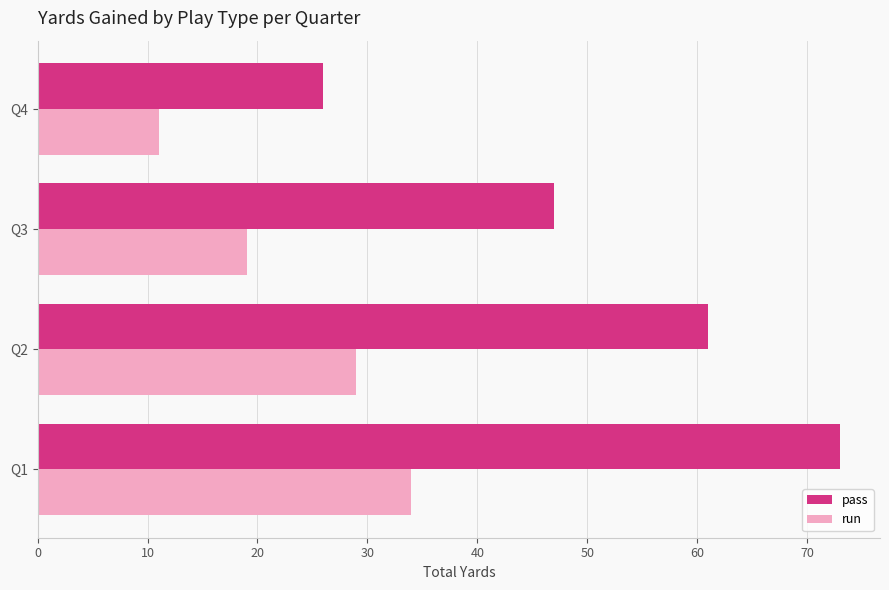

The value of pass at Q3 is 85. True or false?

False